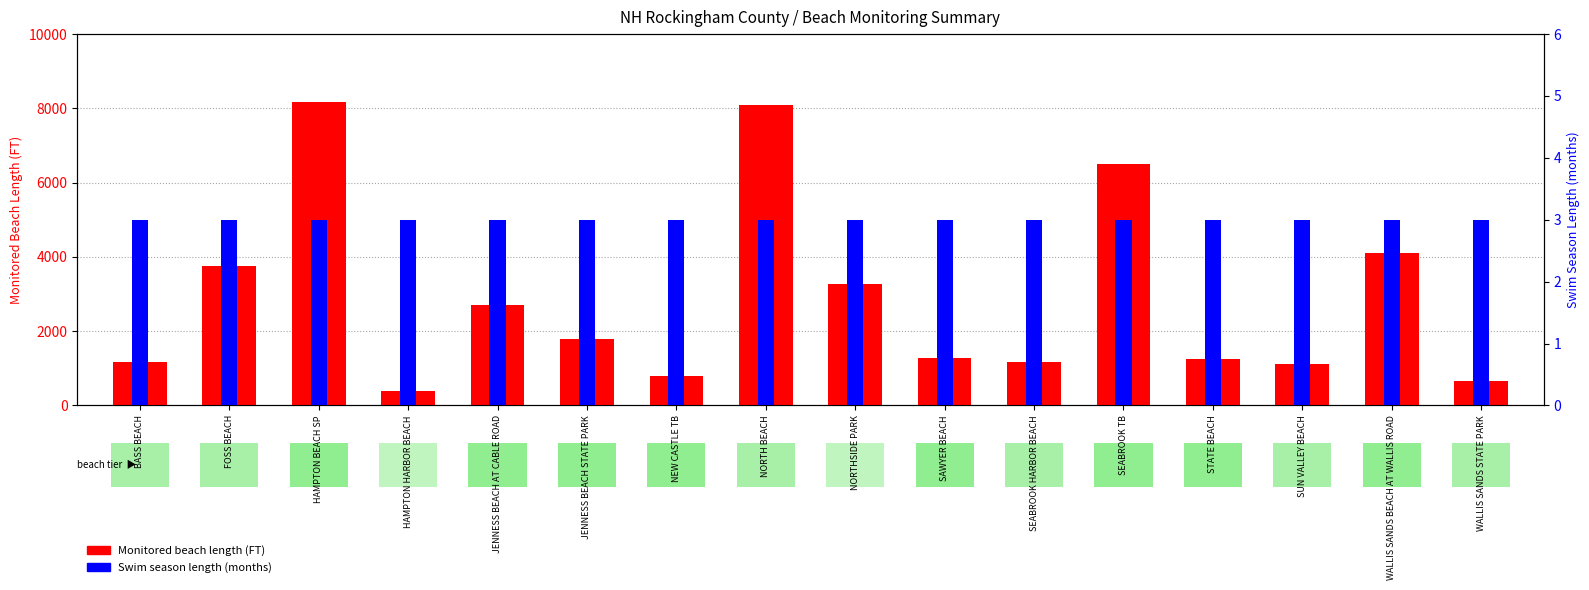

Where does the Monitored beach length (FT) series first go above 1780?

FOSS BEACH